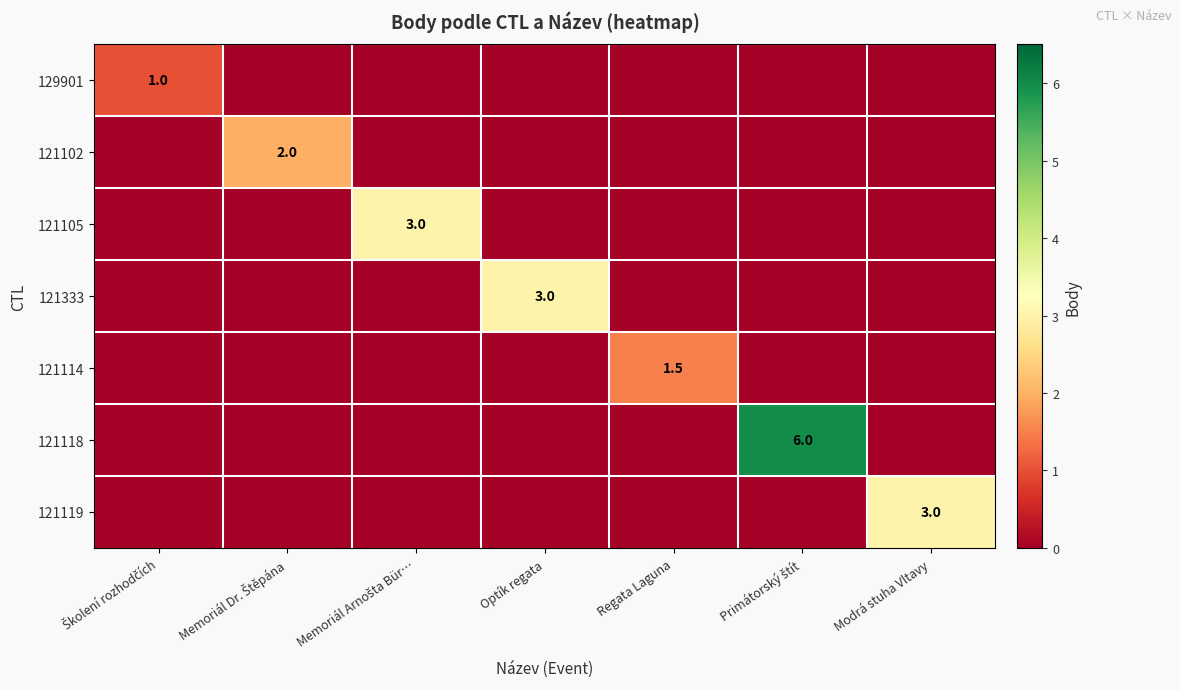

True or false: 121114 has a value of 0.7 at Memoriál Arnošta Bür….

False